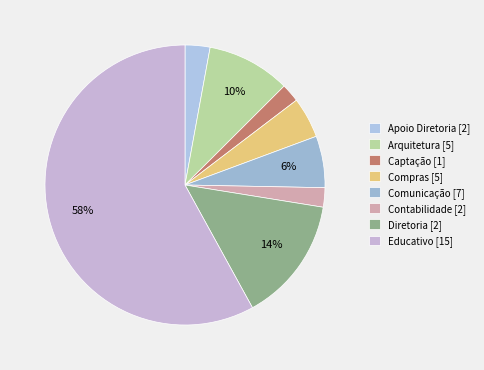

How many slices are in this pie chart?

8